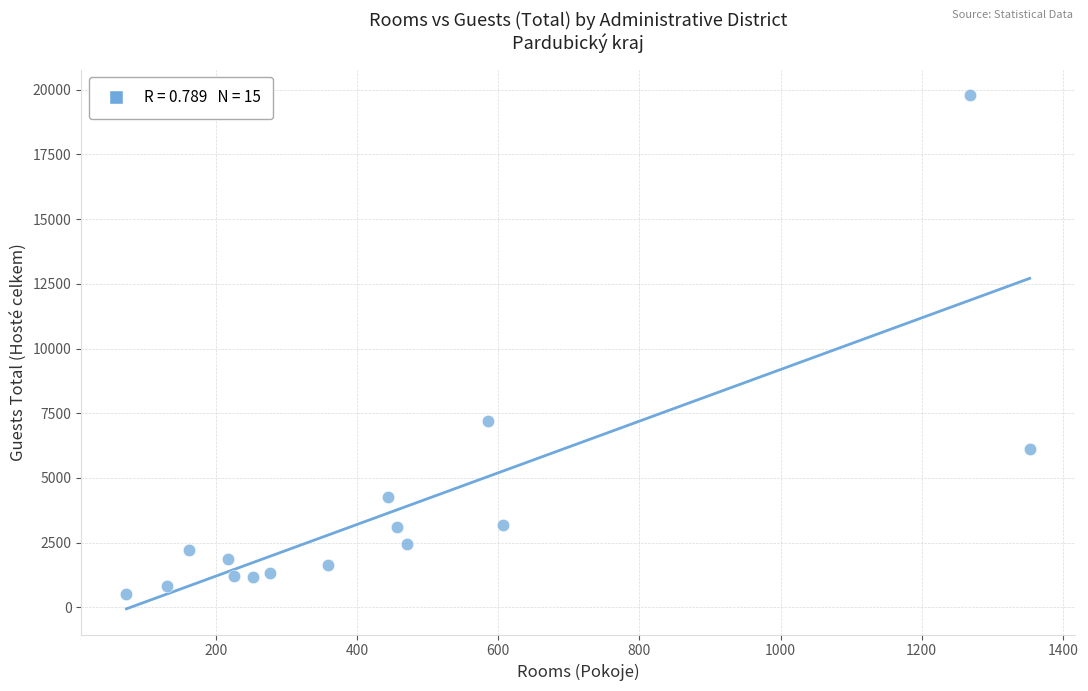

What Y value in the scatter plot is closest to 10155?

7194